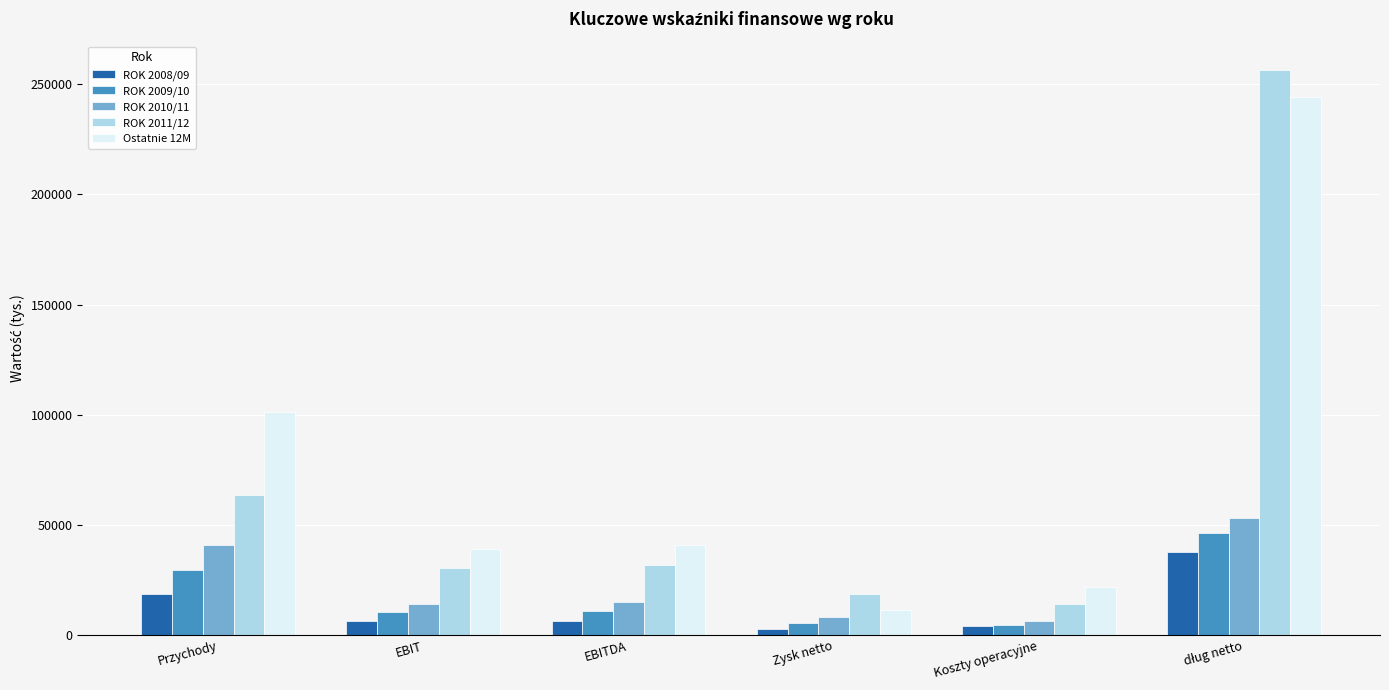

What is the label of the 1st bar from the left?

Przychody